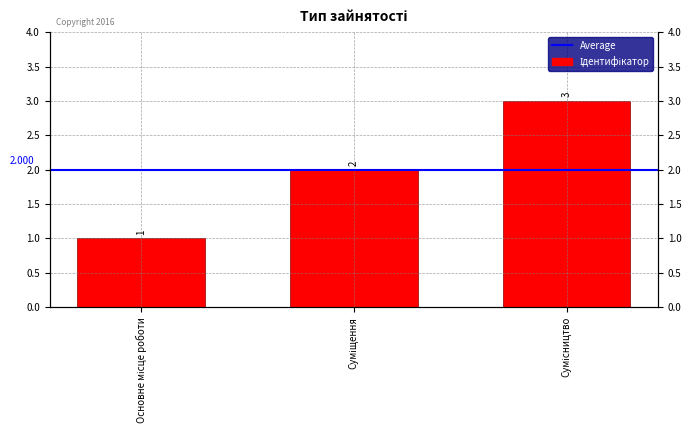

How many data points are above 2?

1